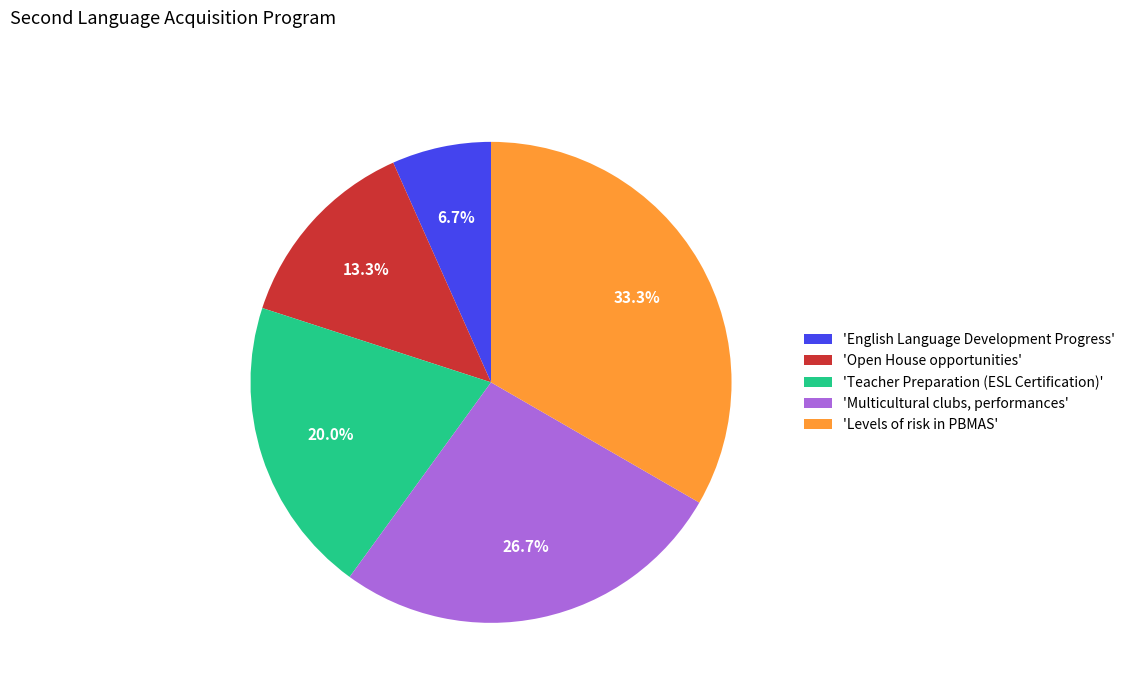

To the nearest percent, what is the average slice percentage?

20%